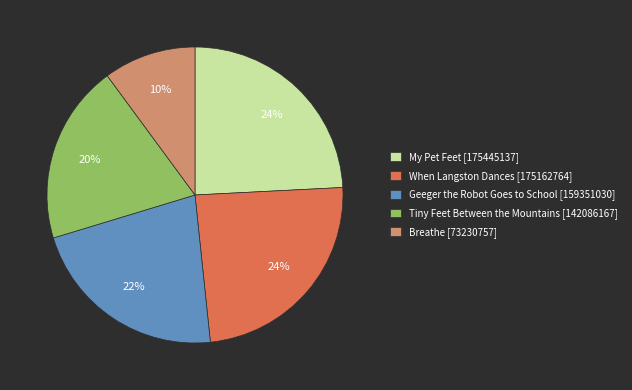

What percentage is the My Pet Feet [175445137] slice, to the nearest percent?

24%